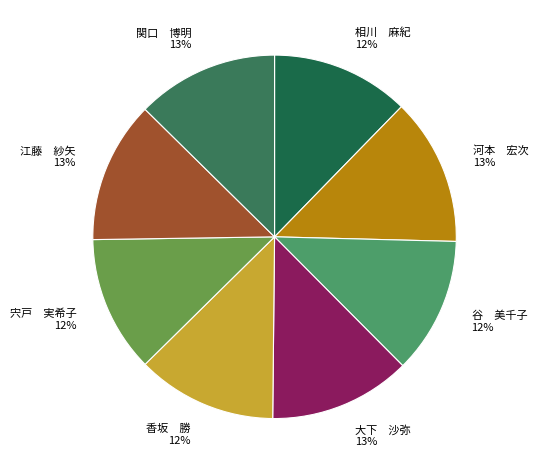

To the nearest percent, what percentage of the pie is 香坂 勝?

12%